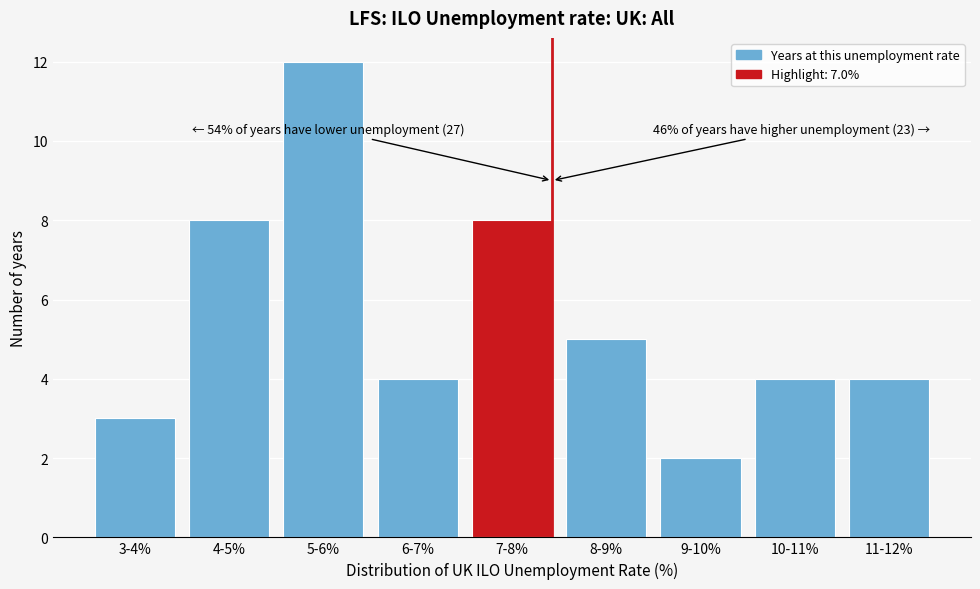

Reading left to right, list all the values displayed in this chart.

3-4%=3	4-5%=8	5-6%=12	6-7%=4	7-8%=8	8-9%=5	9-10%=2	10-11%=4	11-12%=4